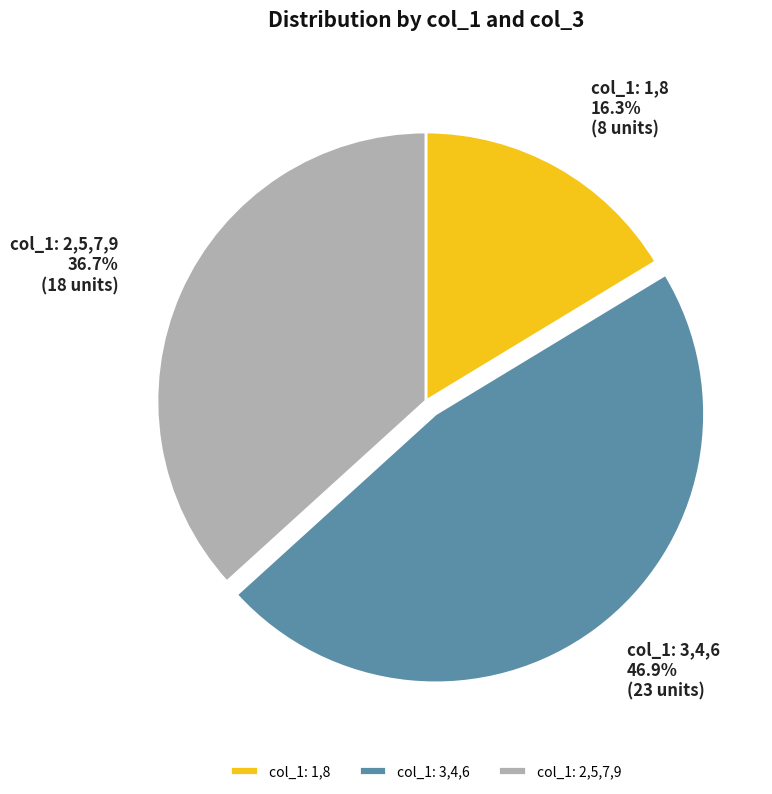

Is there any slice that represents more than half of the pie?

No